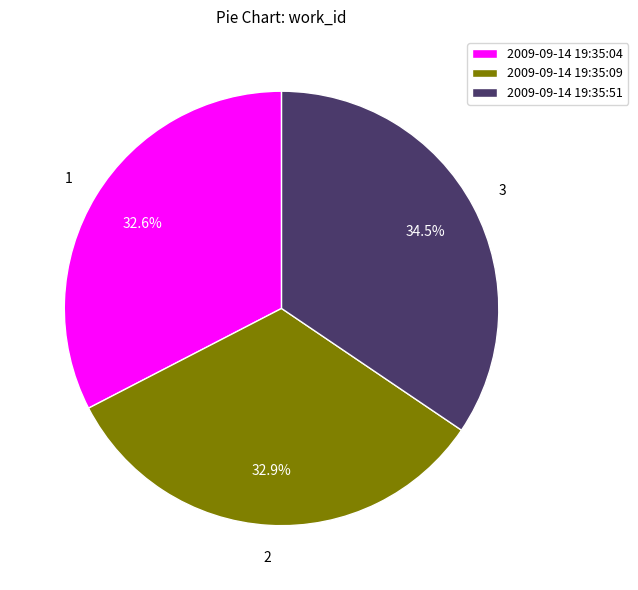

To the nearest percent, what is the average slice percentage?

33%